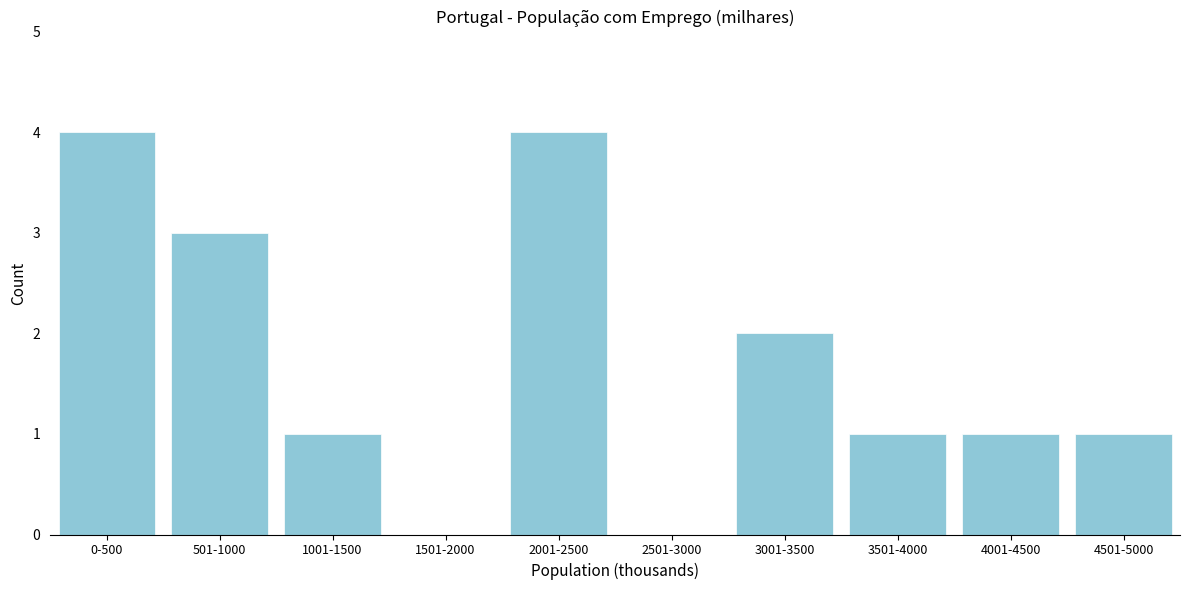

Reading left to right, list all the values displayed in this chart.

0-500=4	501-1000=3	1001-1500=1	1501-2000=0	2001-2500=4	2501-3000=0	3001-3500=2	3501-4000=1	4001-4500=1	4501-5000=1